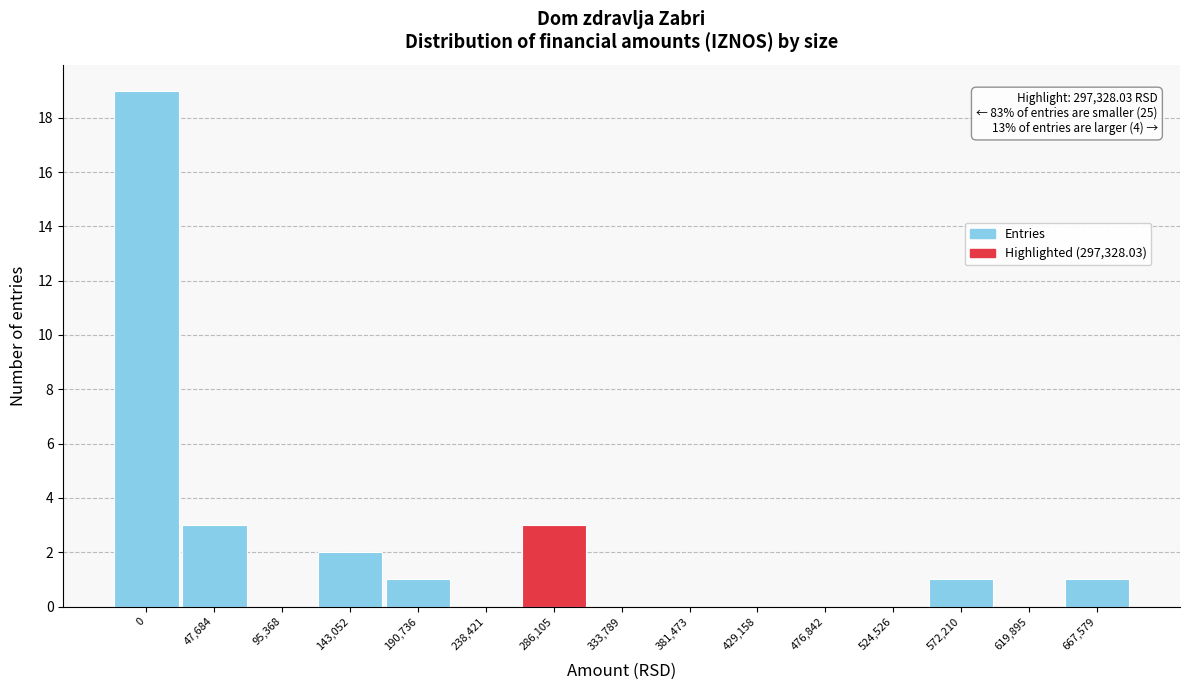

Reading right to left, what are all the values shown in this chart?

667,579=1	619,895=0	572,210=1	524,526=0	476,842=0	429,158=0	381,473=0	333,789=0	286,105=3	238,421=0	190,736=1	143,052=2	95,368=0	47,684=3	0=19